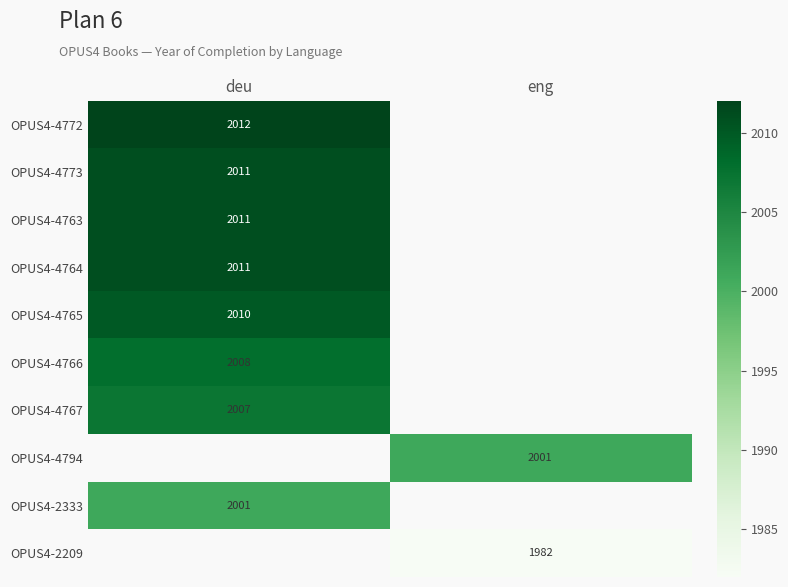

Is it true that OPUS4-4766 equals 568 at deu?

False